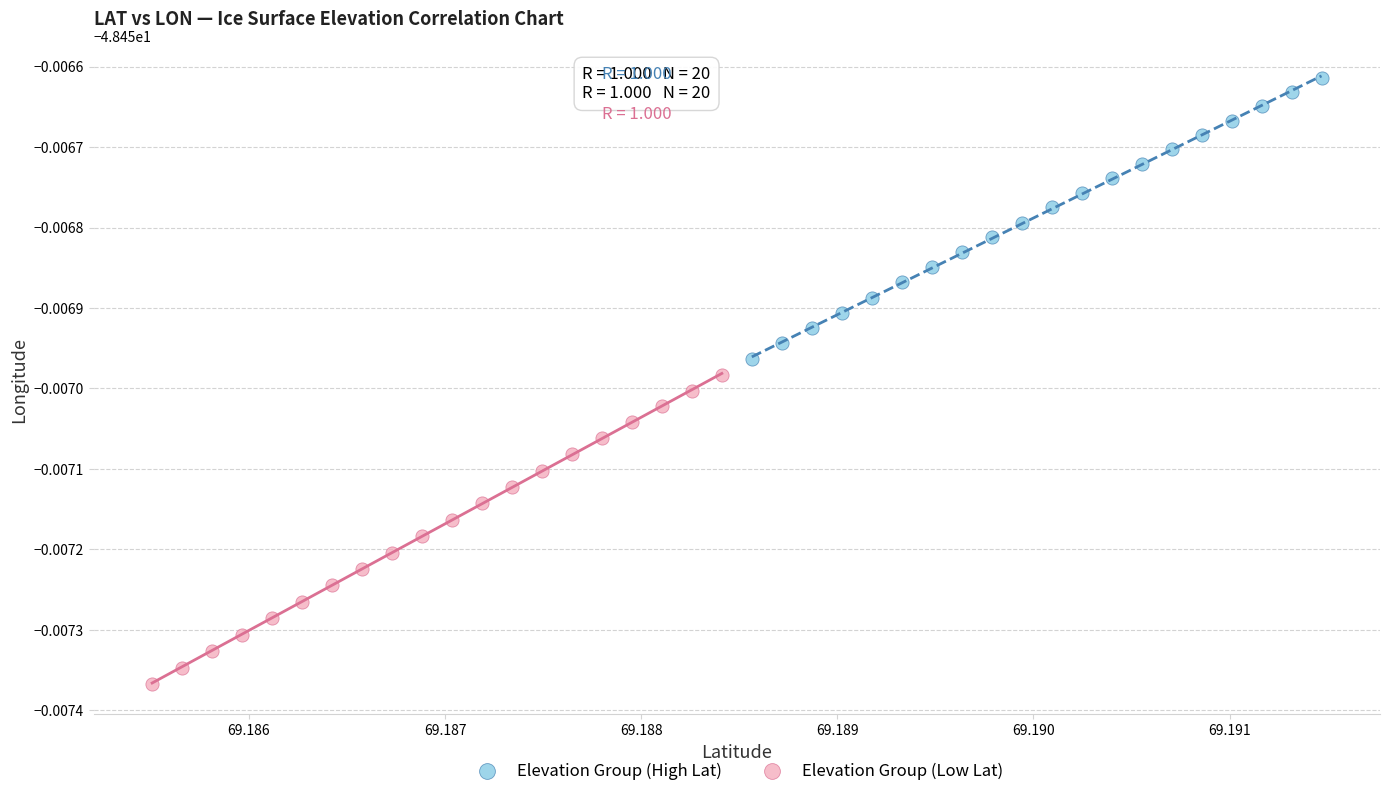

Which series contains the lowest Y value?

Elevation Group (Low Lat)